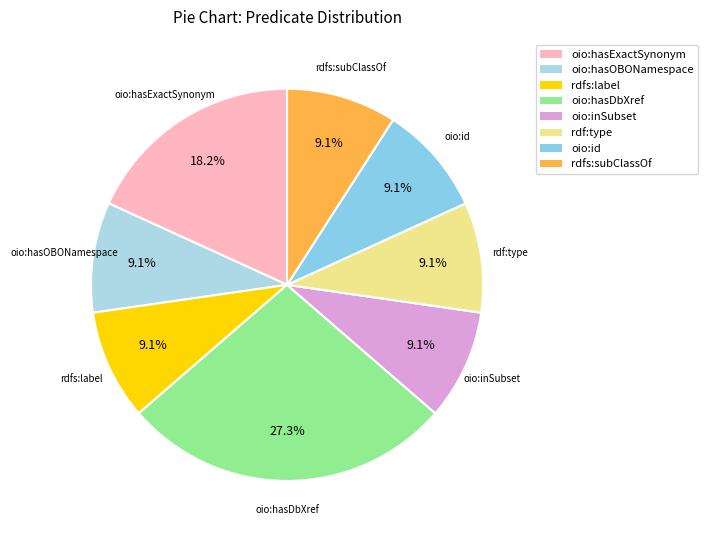

What is the total percentage of oio:hasExactSynonym and rdfs:label?

27.3%